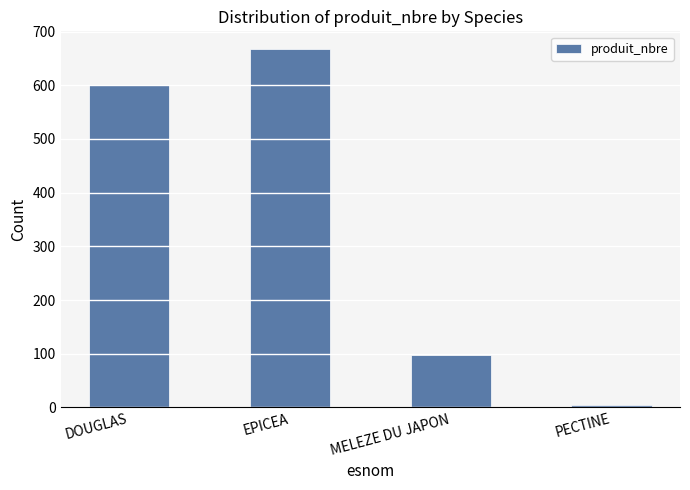

What is the label of the 4th bar from the left?

PECTINE